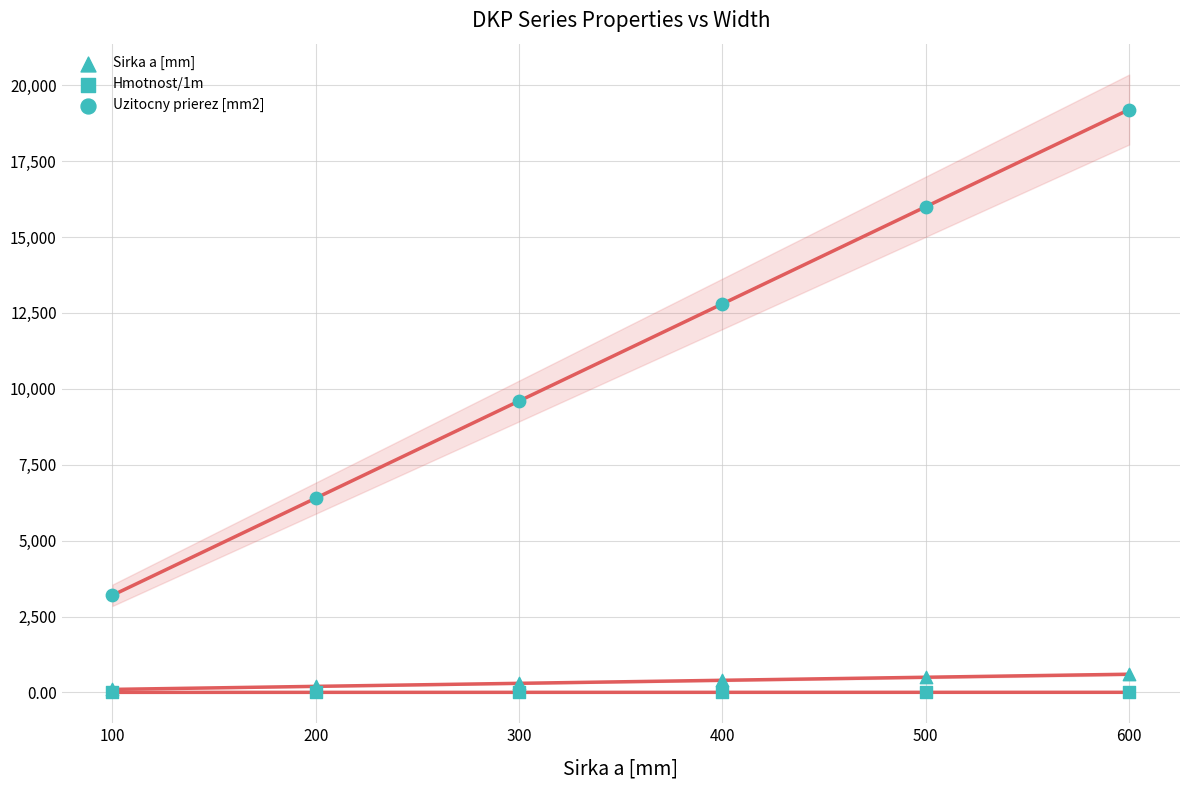

Which series contains the highest Y value?

Uzitocny prierez [mm2]